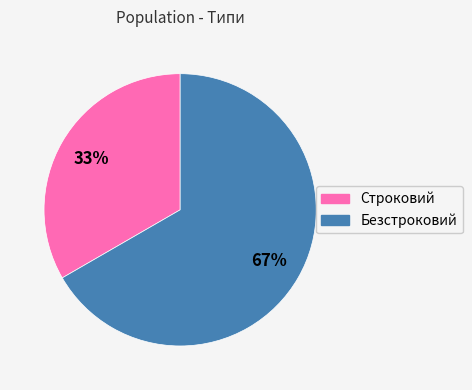

To the nearest percent, what is the combined percentage of Безстроковий and Строковий?

100%